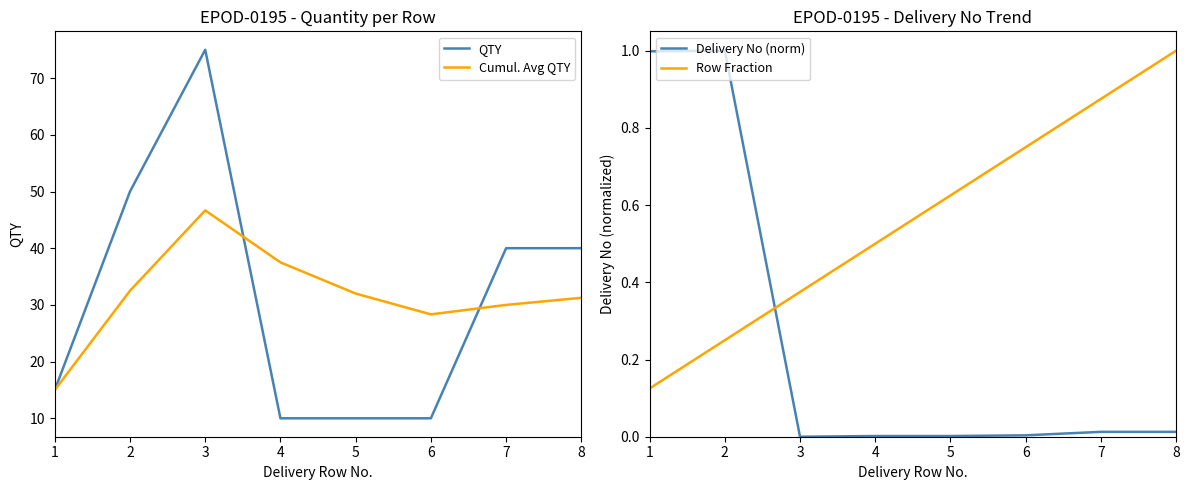

At how many categories does at least one series exceed 44?

2